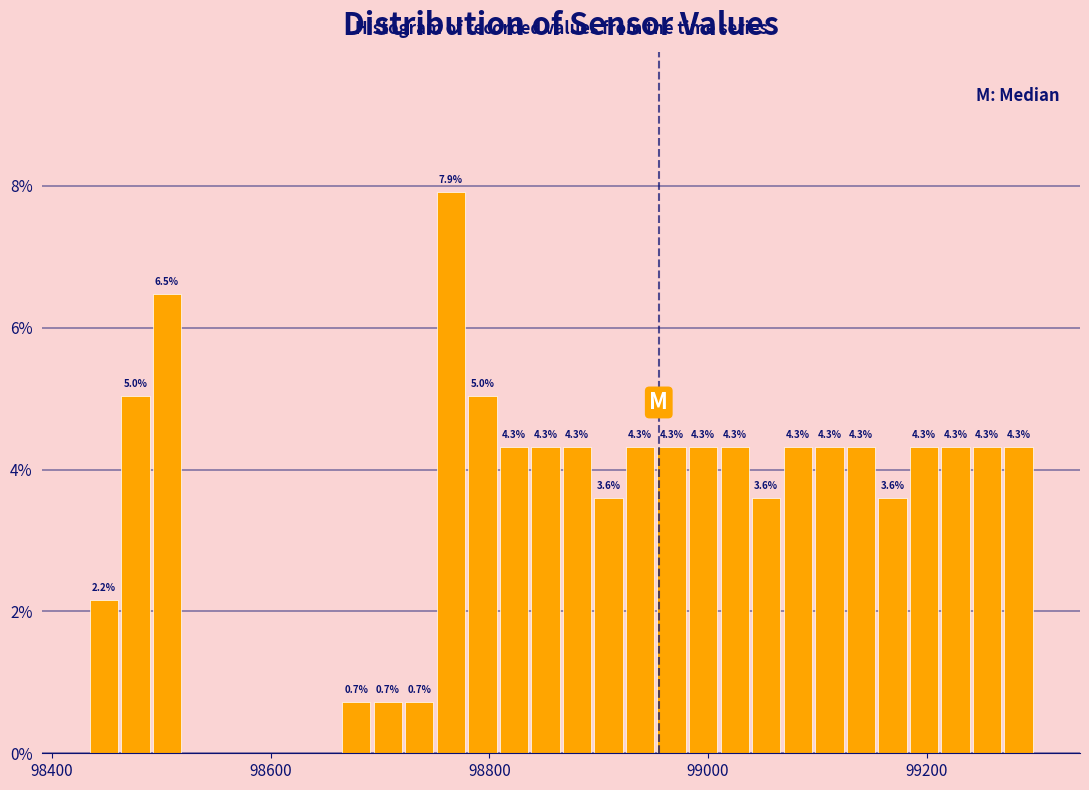

Read against the x-axis, roughly where is the centre of the tallest bar?

98760